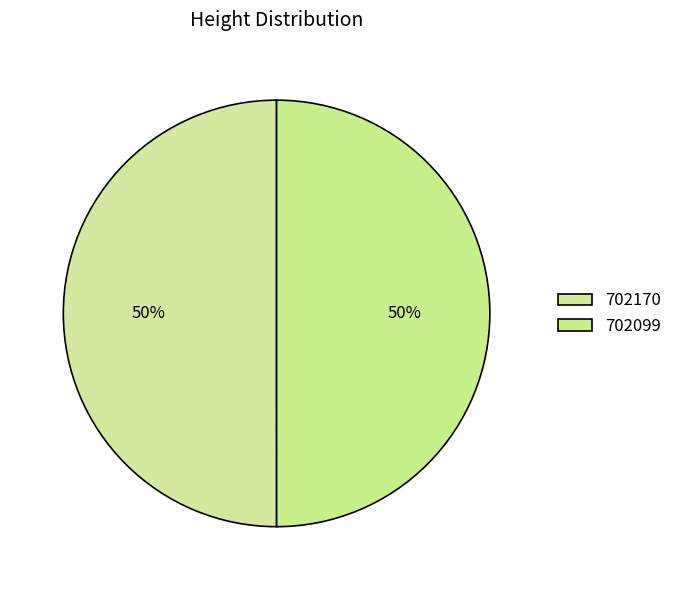

Does 702170 represent more than half of the total?

Yes